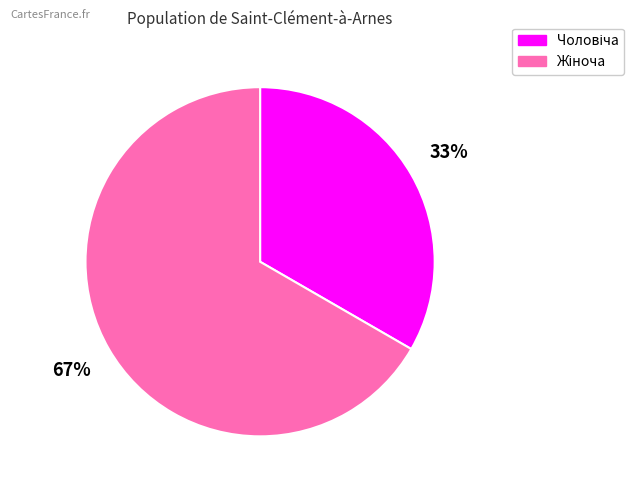

To the nearest percent, what is the average slice percentage?

50%